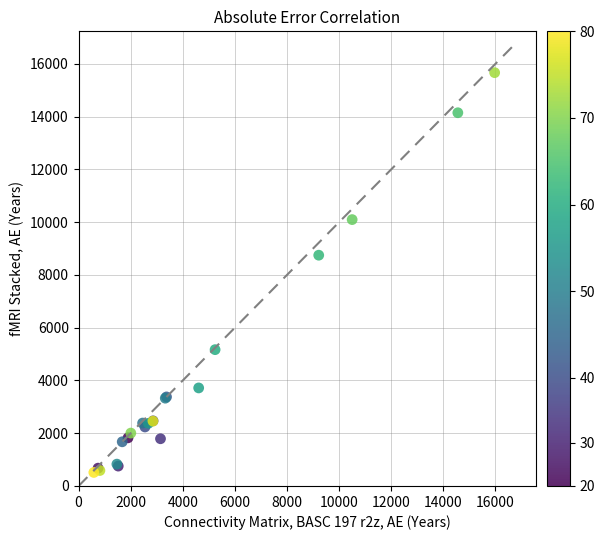

What Y value in the scatter plot is closest to 8087?

8745.7